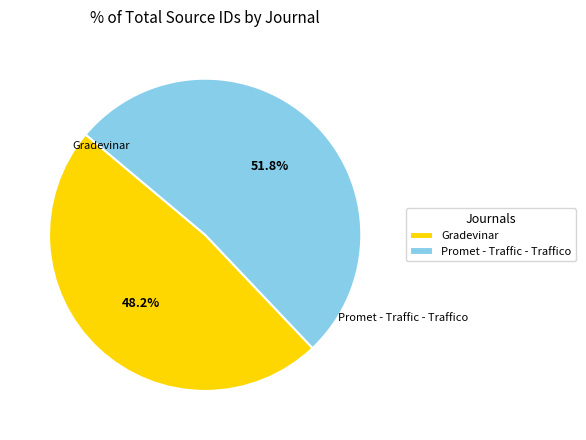

Approximately how many times larger is the value at Promet - Traffic - Traffico compared to Gradevinar?

1.1